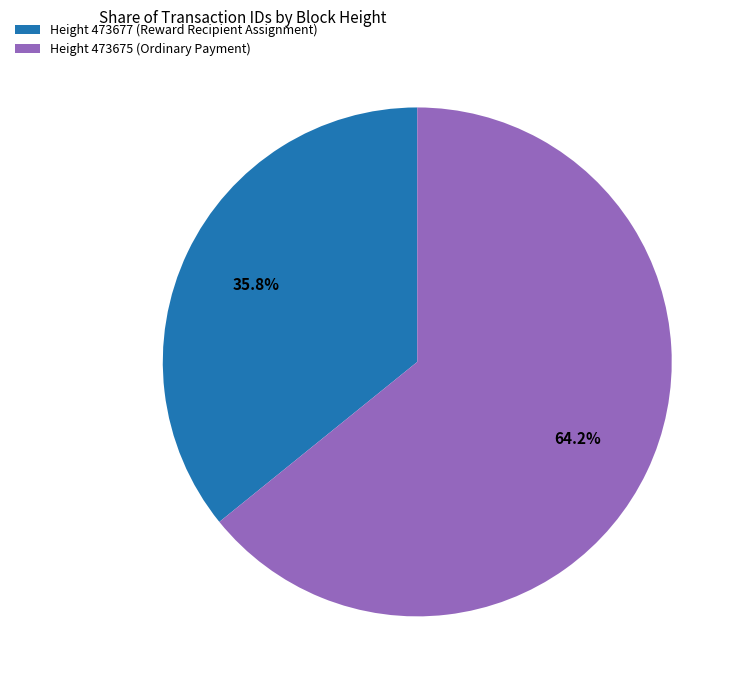

What is the ratio of the value at Height 473677 (Reward Recipient Assignment) to the value at Height 473675 (Ordinary Payment)?

0.6